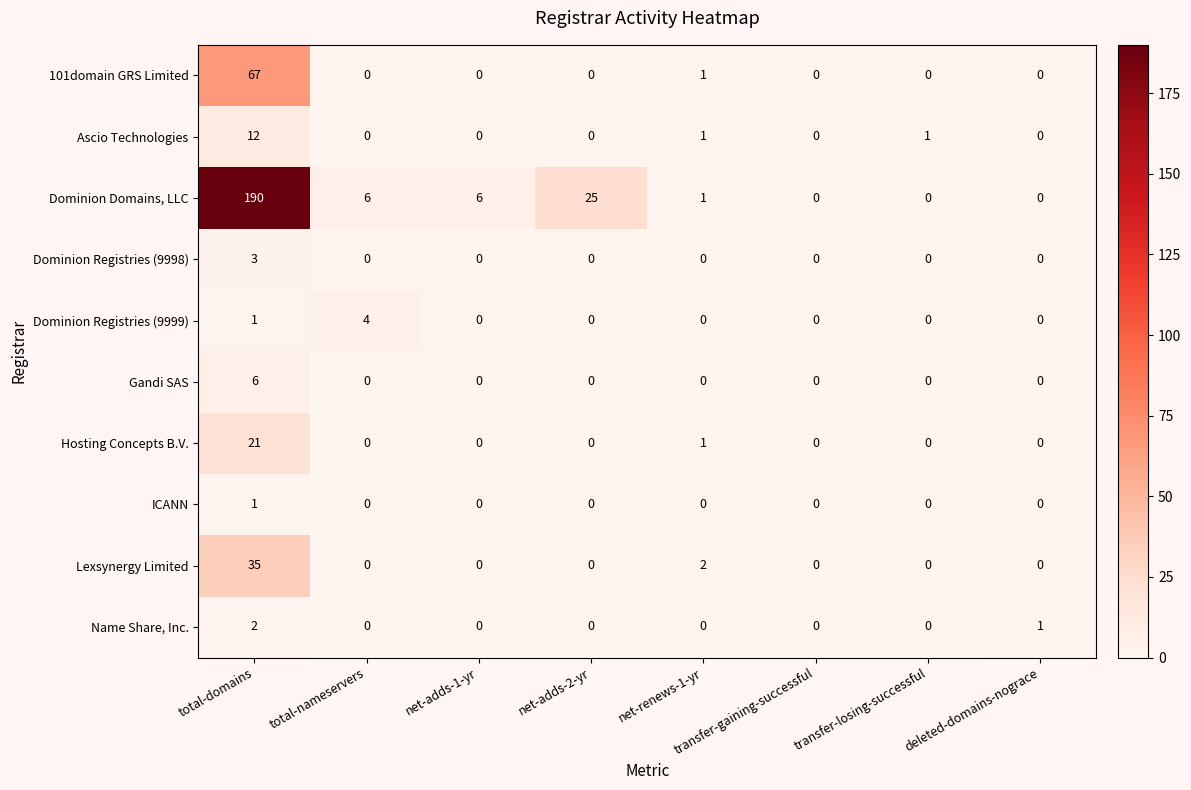

List the series in order of their peak value, lowest first.

ICANN, Name Share, Inc., Dominion Registries (9998), Dominion Registries (9999), Gandi SAS, Ascio Technologies, Hosting Concepts B.V., Lexsynergy Limited, 101domain GRS Limited, Dominion Domains, LLC